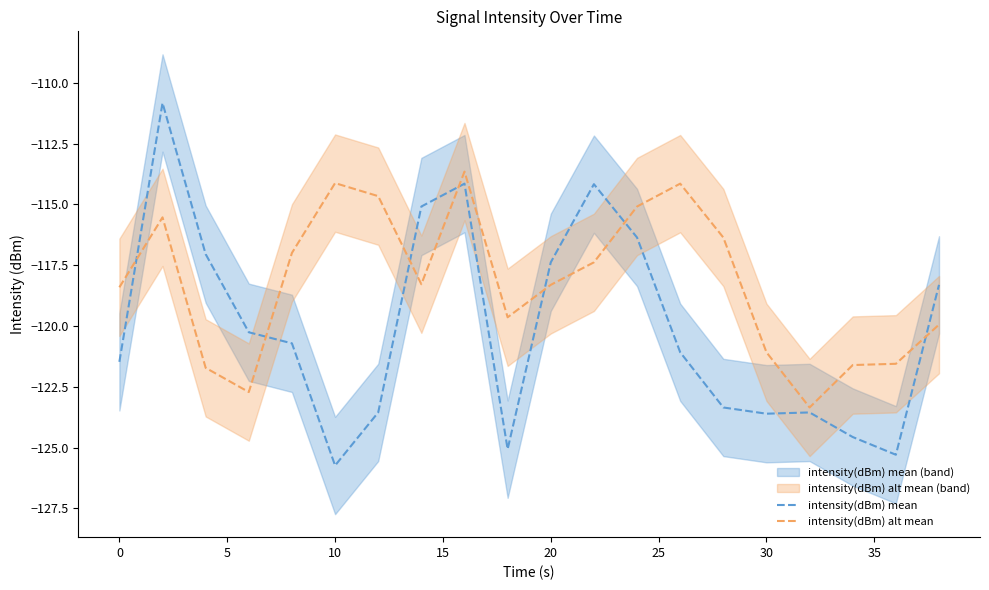

Which series has the largest total across all categories?

intensity(dBm) alt mean